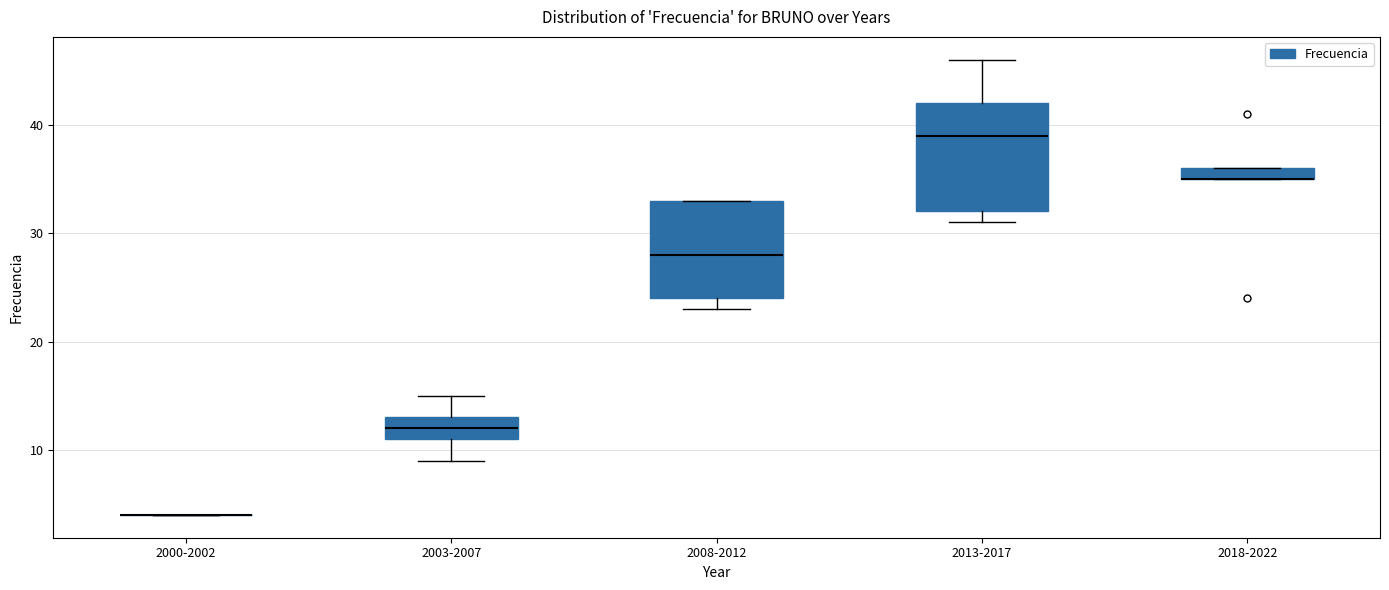

Where is the upper edge of the box for 2003-2007 on the y-axis? The values are not printed on the chart, so give them approximately, as read against the axis.

13